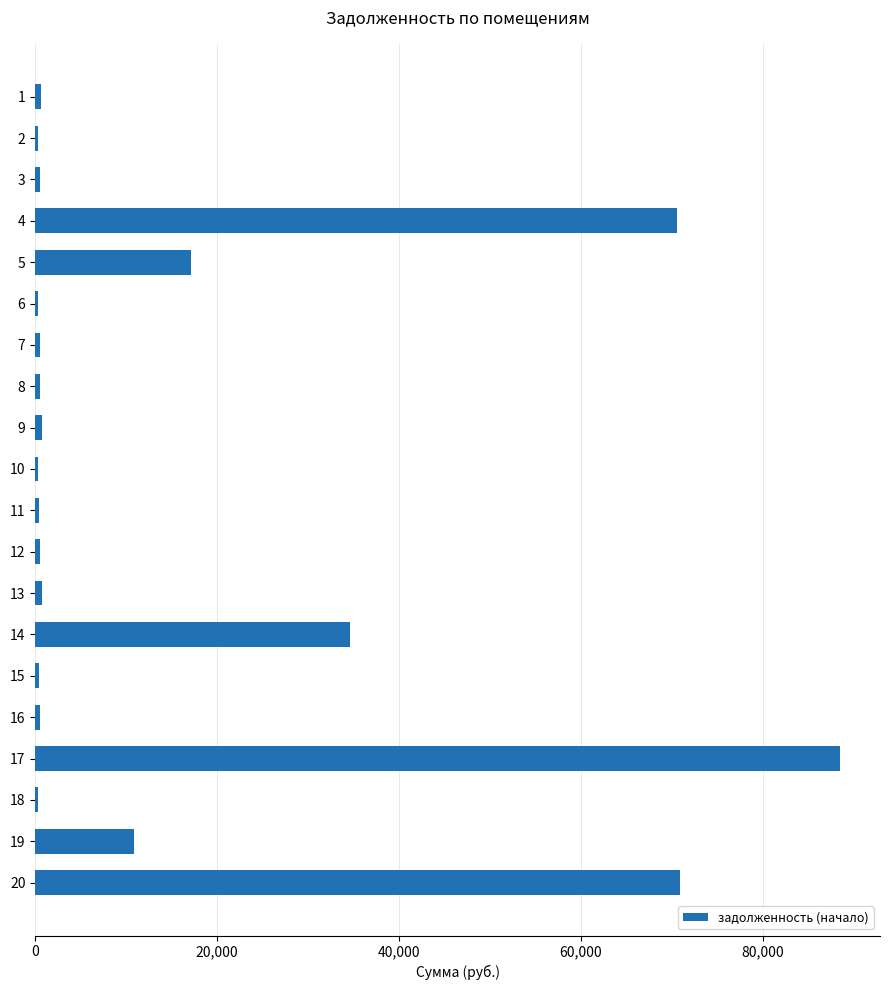

The value at 19 is 18394.7. True or false?

False